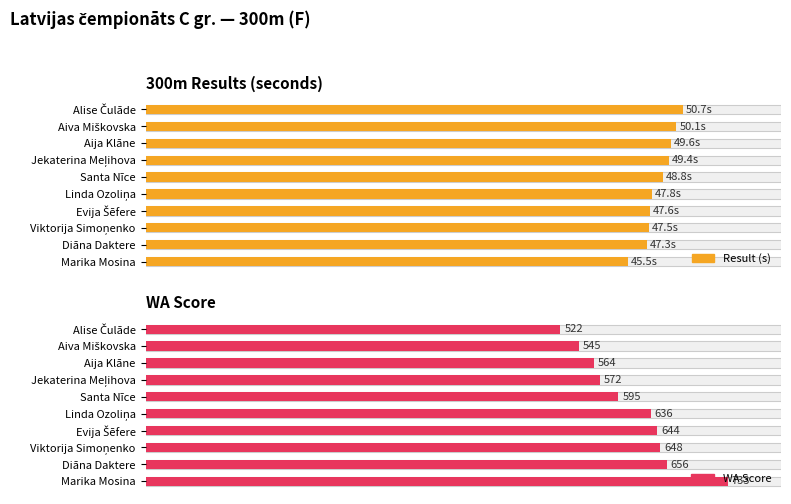

Does the chart contain any negative values?

No